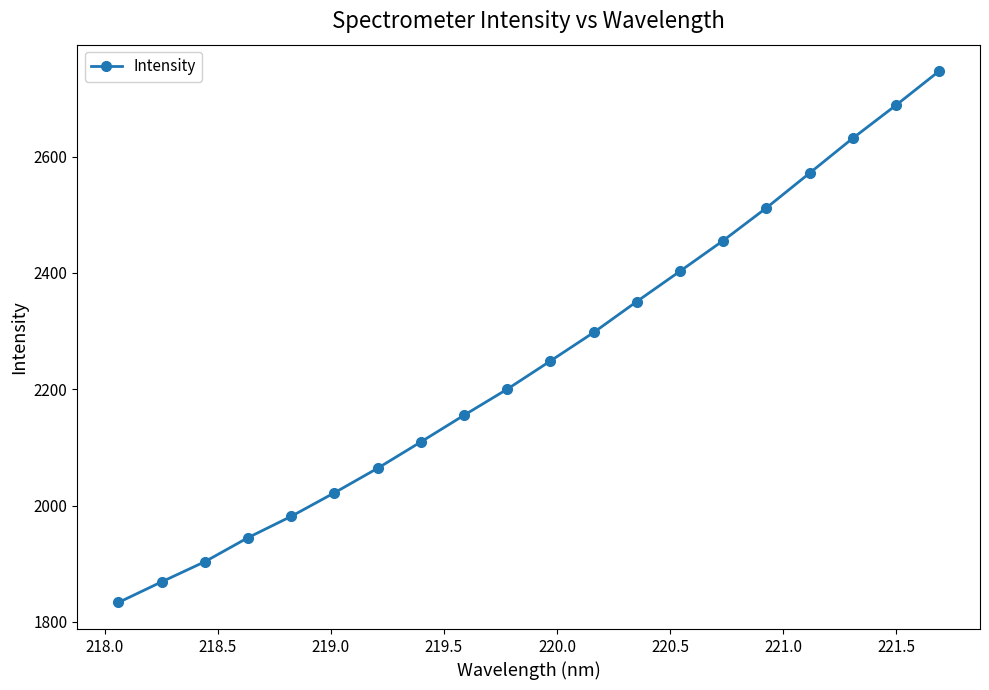

Reading left to right, transcribe all the data shown in this chart.

1833.3	1868.8	1903.4	1944.8	1981.5	2022.0	2064.1	2109.4	2155.3	2200.1	2248.6	2297.6	2350.8	2402.9	2455.5	2511.7	2571.5	2631.4	2688.2	2746.8